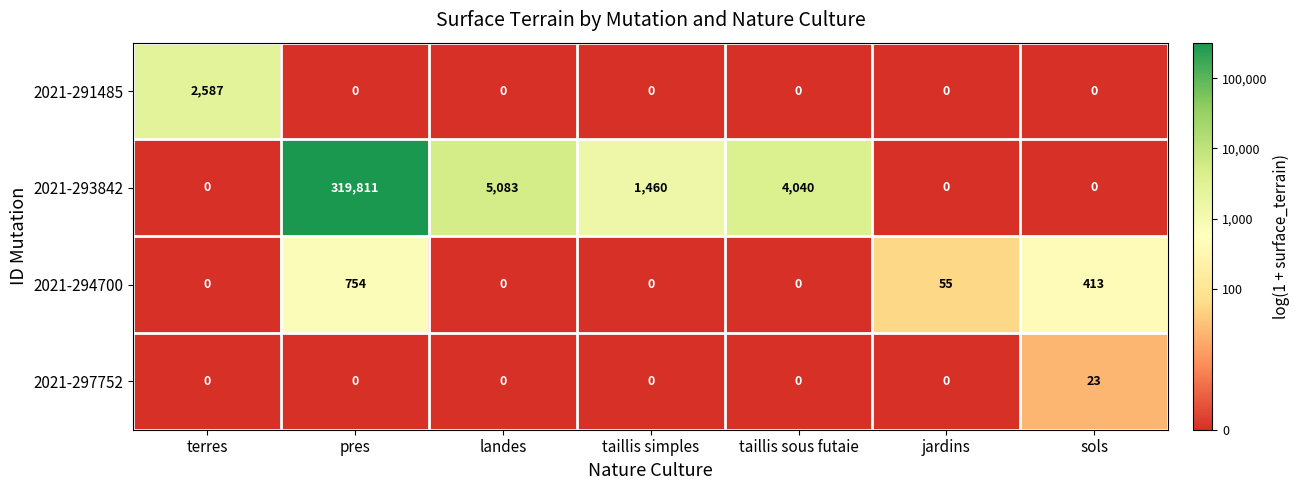

Which series changed the most between terres and jardins?

2021-291485